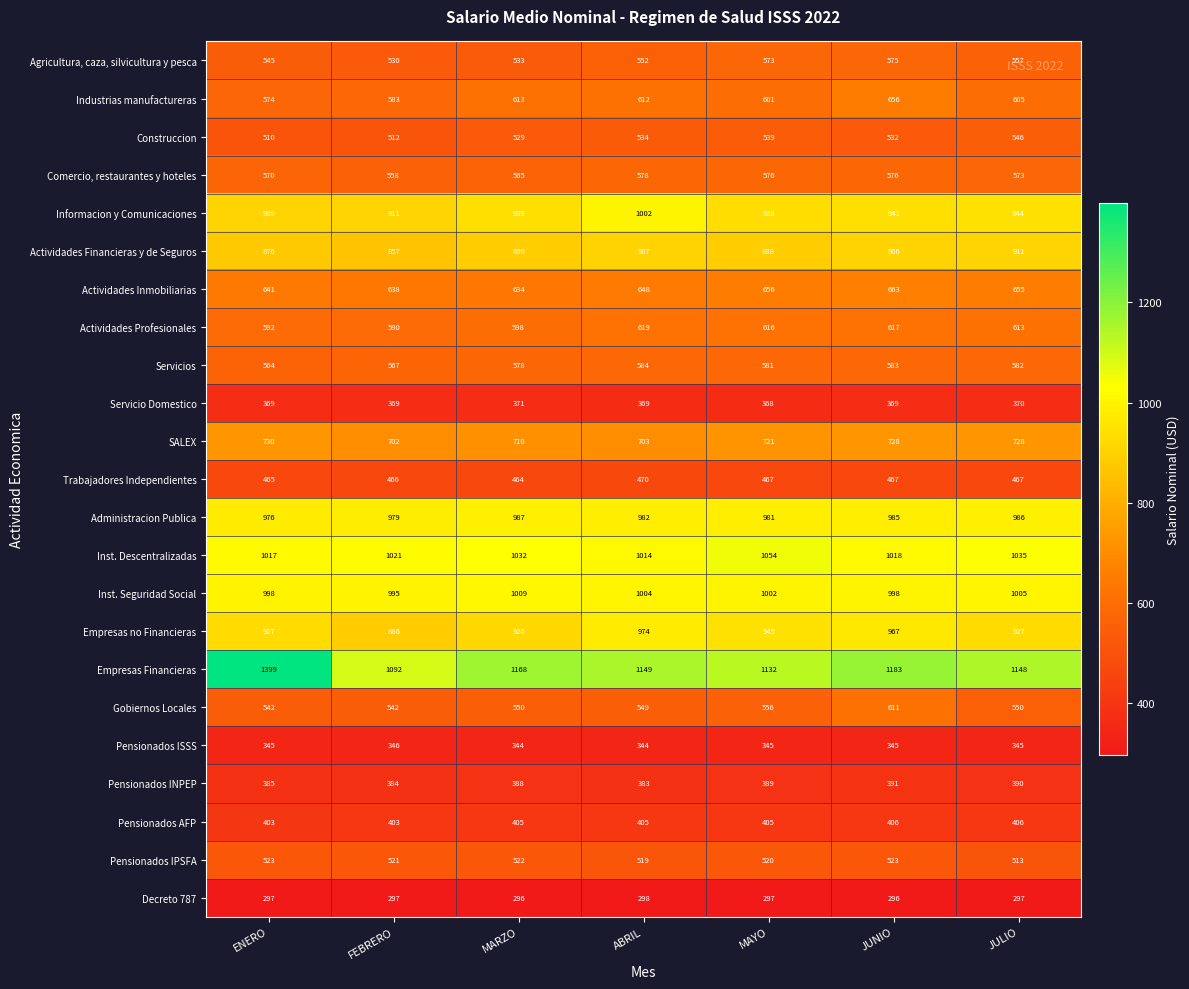

List the series in order of their peak value, lowest first.

Decreto 787, Pensionados ISSS, Servicio Domestico, Pensionados INPEP, Pensionados AFP, Trabajadores Independientes, Pensionados IPSFA, Construccion, Agricultura, caza, silvicultura y pesca, Comercio, restaurantes y hoteles, Servicios, Gobiernos Locales, Actividades Profesionales, Industrias manufactureras, Actividades Inmobiliarias, SALEX, Actividades Financieras y de Seguros, Empresas no Financieras, Administracion Publica, Informacion y Comunicaciones, Inst. Seguridad Social, Inst. Descentralizadas, Empresas Financieras